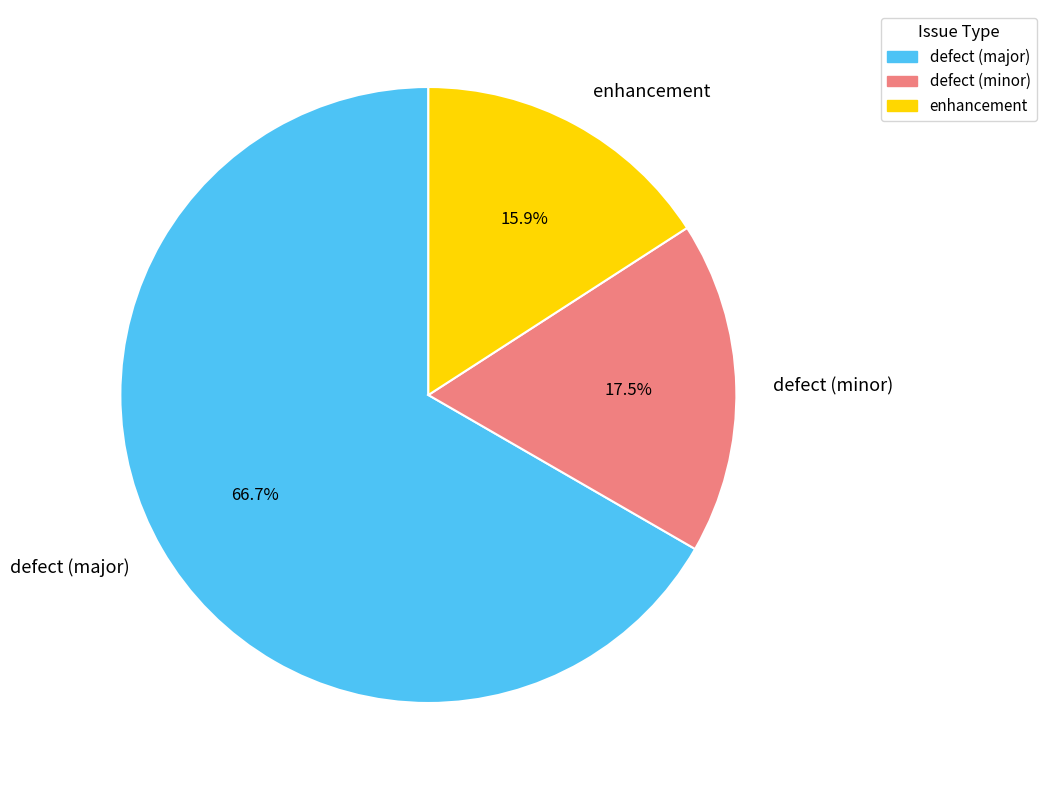

How many slices are in this pie chart?

3